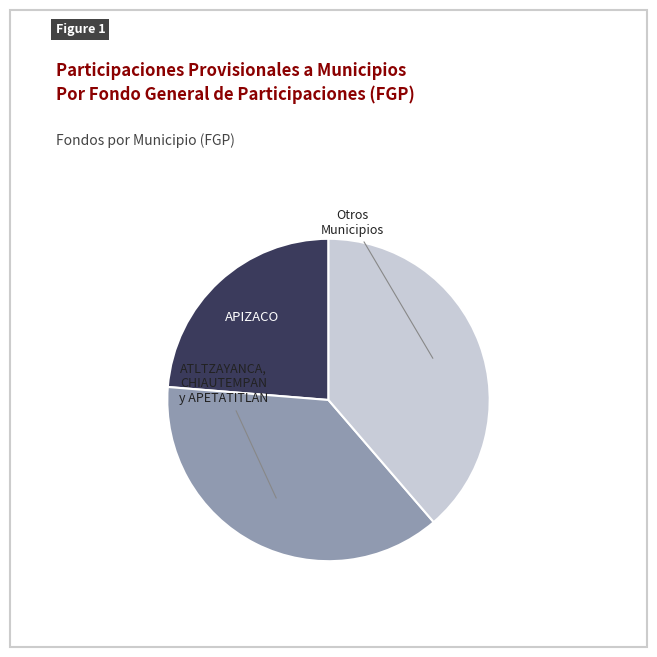

True or false: APIZACO accounts for 11% of the total.

False